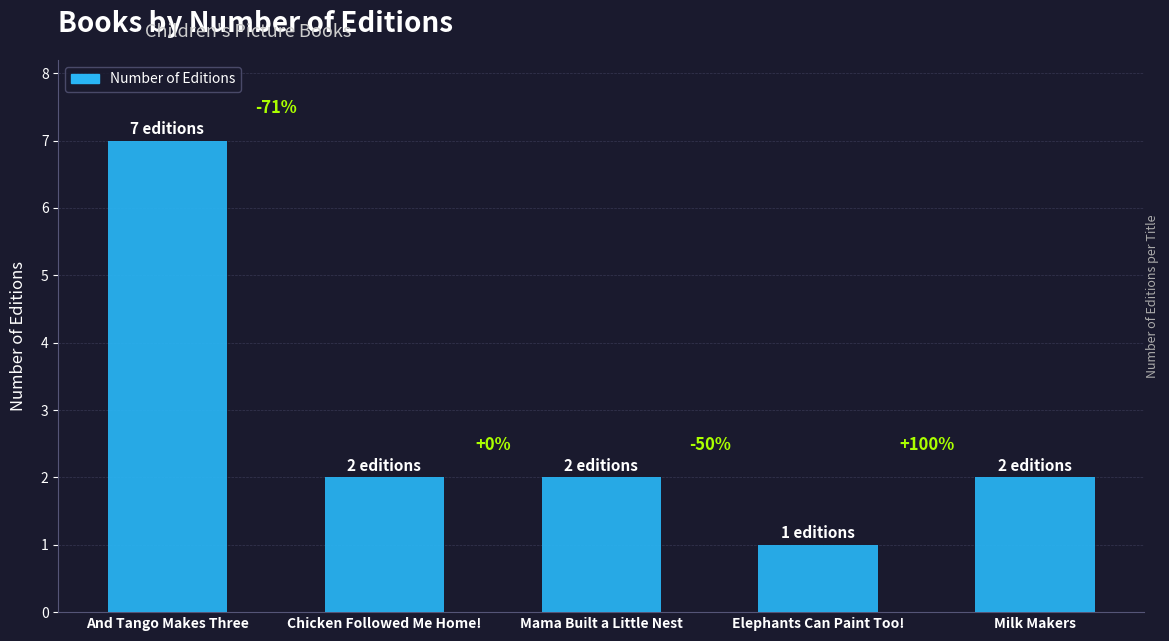

What is the average value?

3